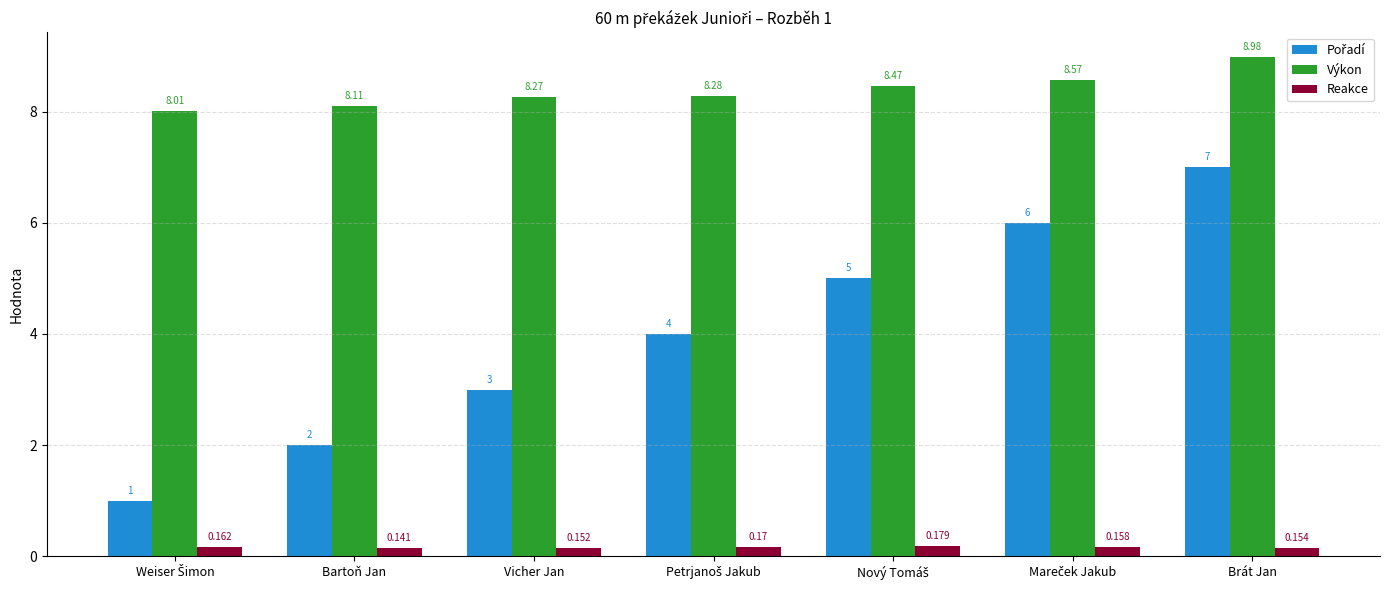

Which label corresponds to the largest value in the chart?

Brát Jan